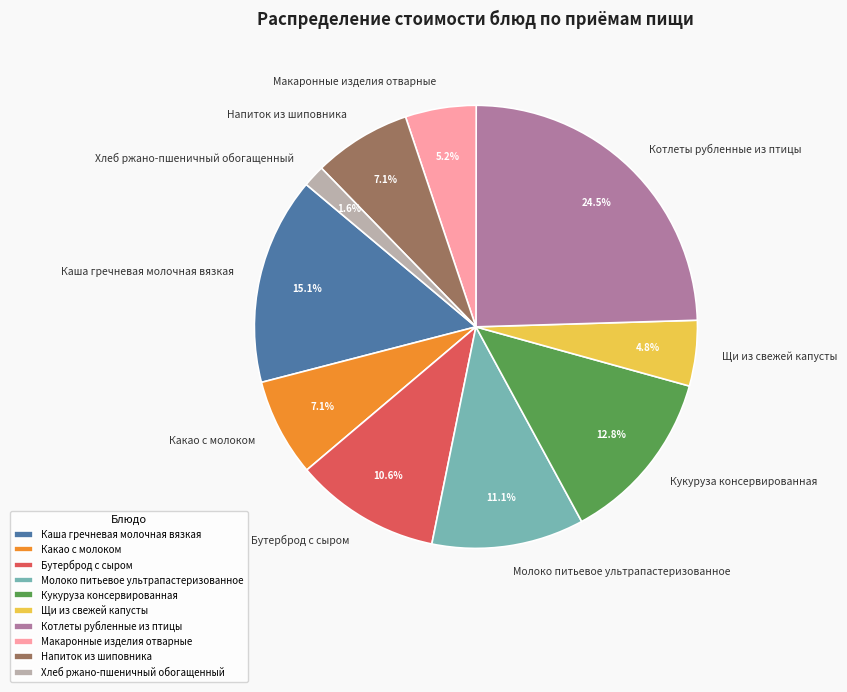

Between Хлеб ржано-пшеничный обогащенный and Котлеты рубленные из птицы, which is larger?

Котлеты рубленные из птицы